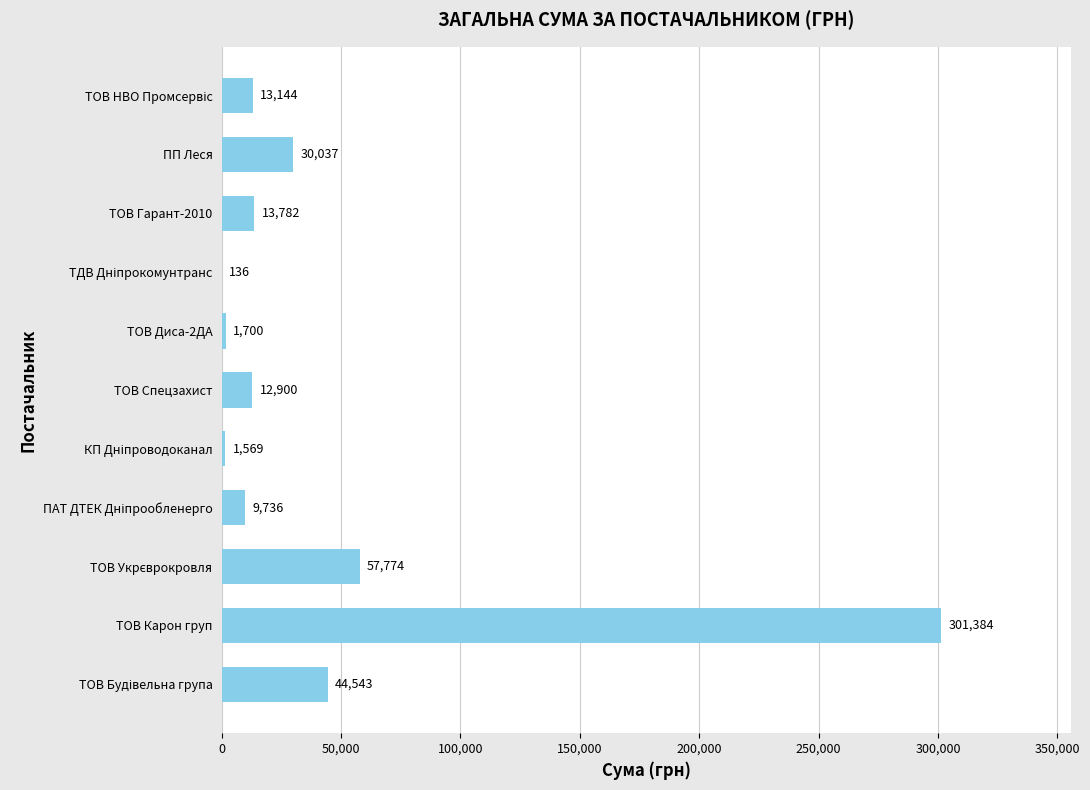

What is the sum of the values at ТОВ Спецзахист and ТОВ Диса-2ДА?

14600.0